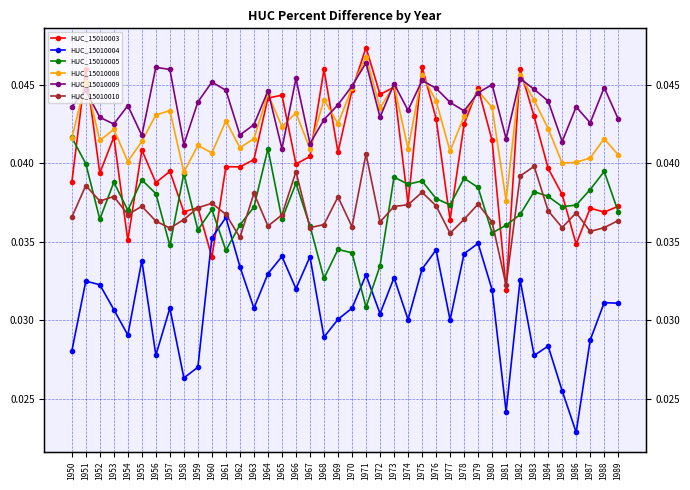

Which has a higher value, 1977 or 1950?

1950